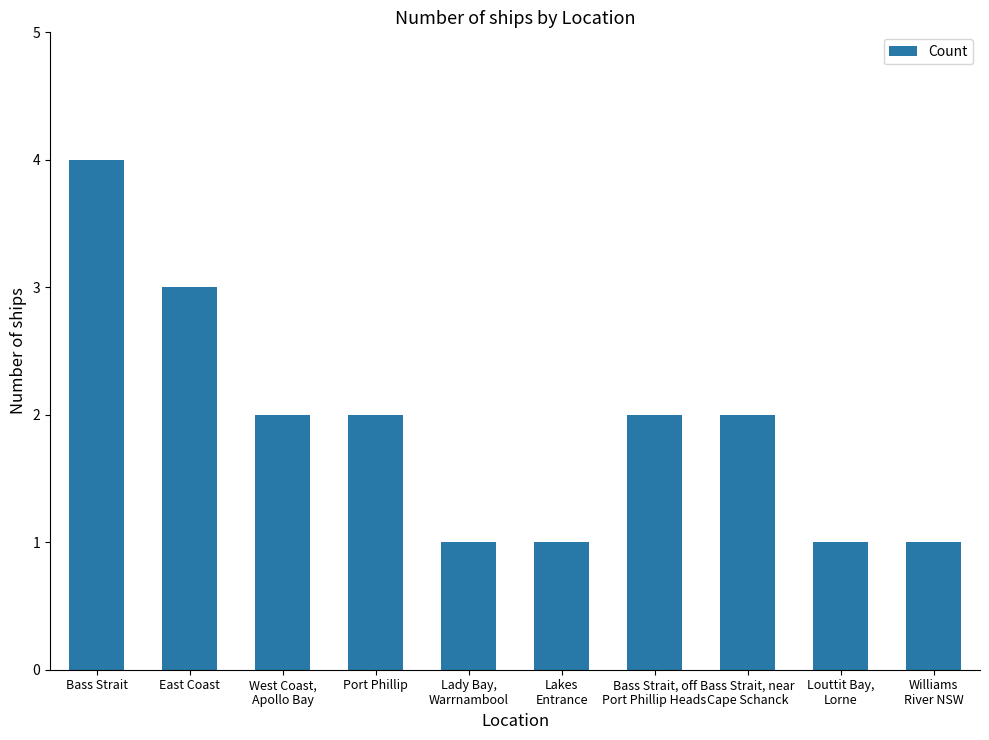

Which category has the highest value across all series?

Bass Strait